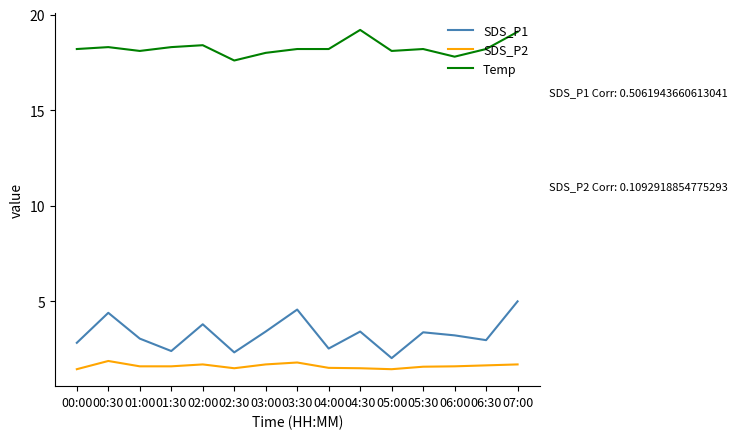

Which series has the largest range (max minus min)?

SDS_P1